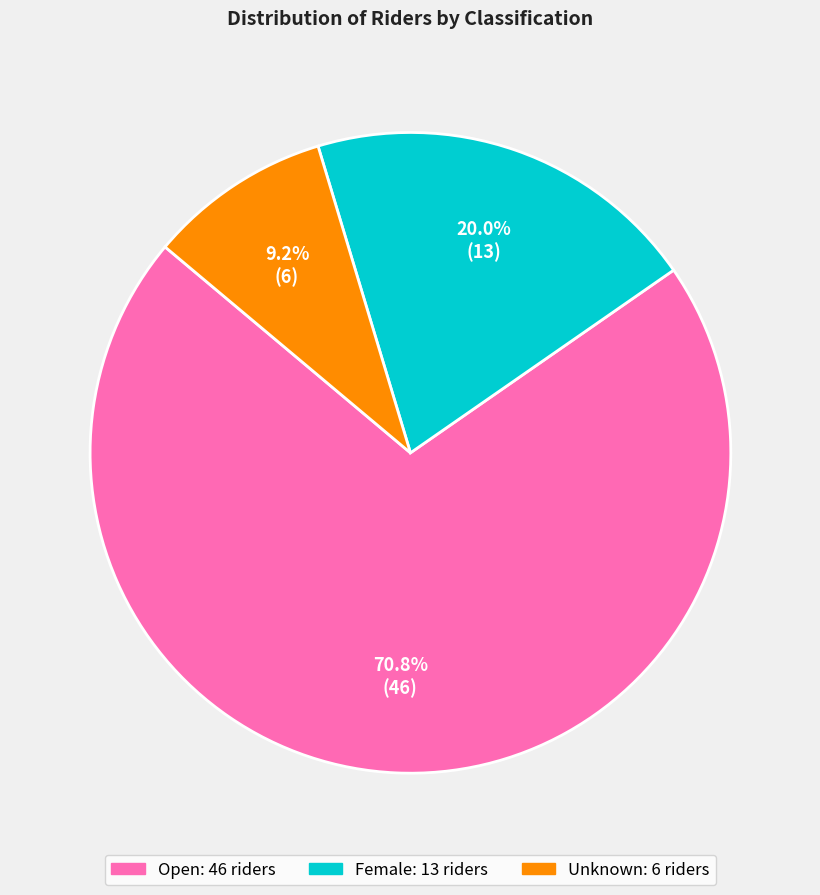

Rank the categories by value from lowest to highest.

Unknown, Female, Open